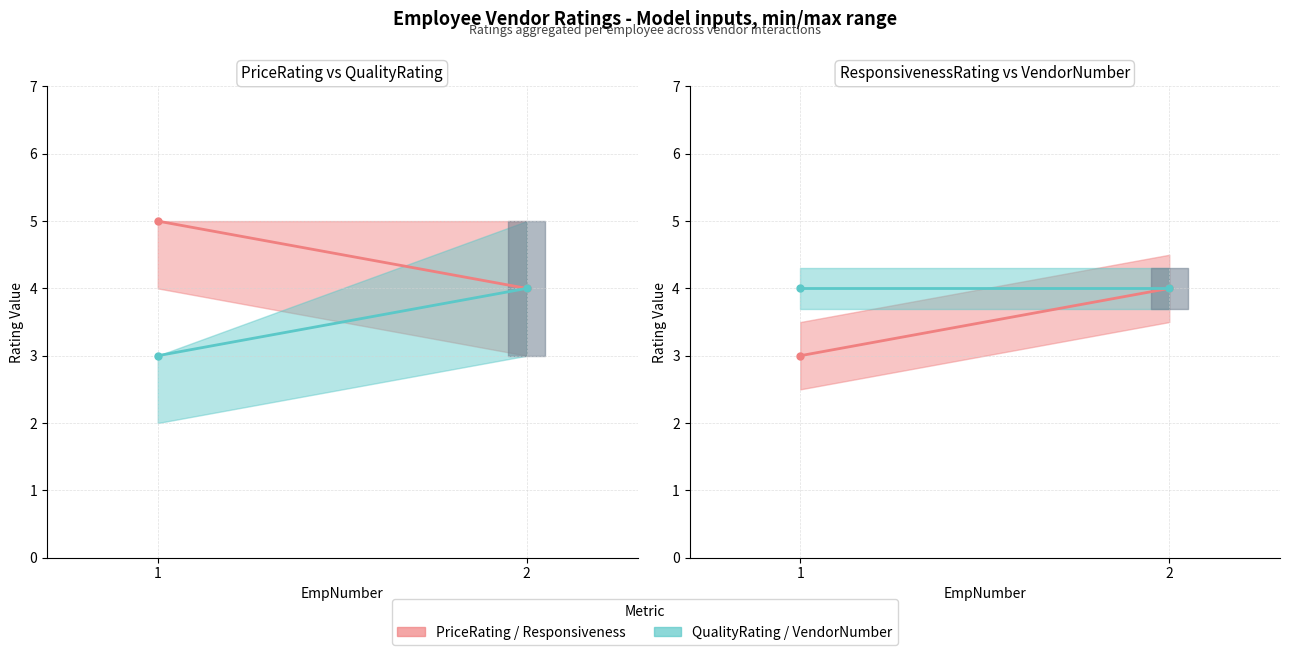

Count the QualityRating values in the range 3 to 4.

2